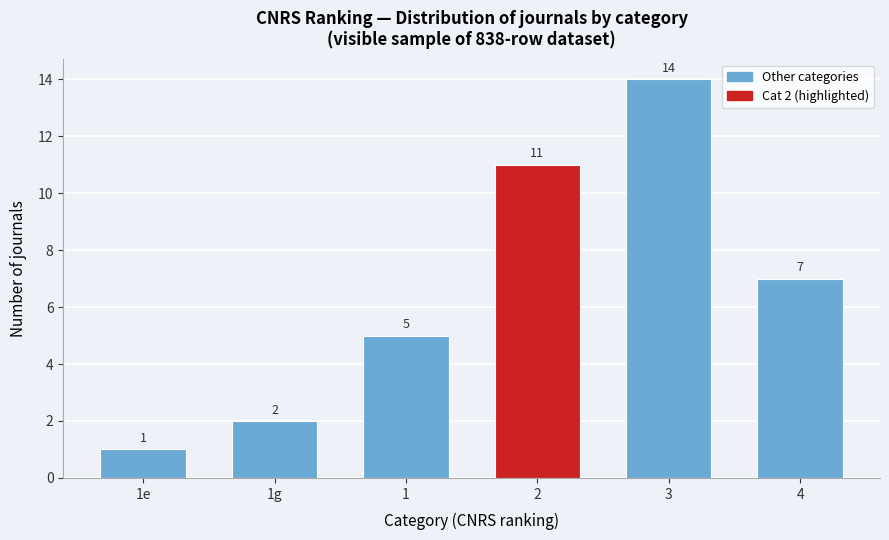

Reading left to right, what are all the values shown in this chart?

1e=1	1g=2	1=5	2=11	3=14	4=7